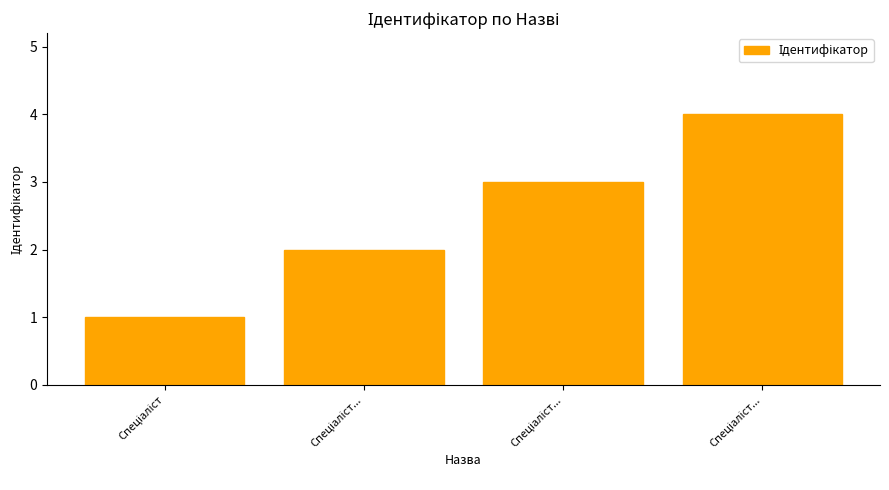

Where is the data nearest to the value 2?

Спеціаліст...